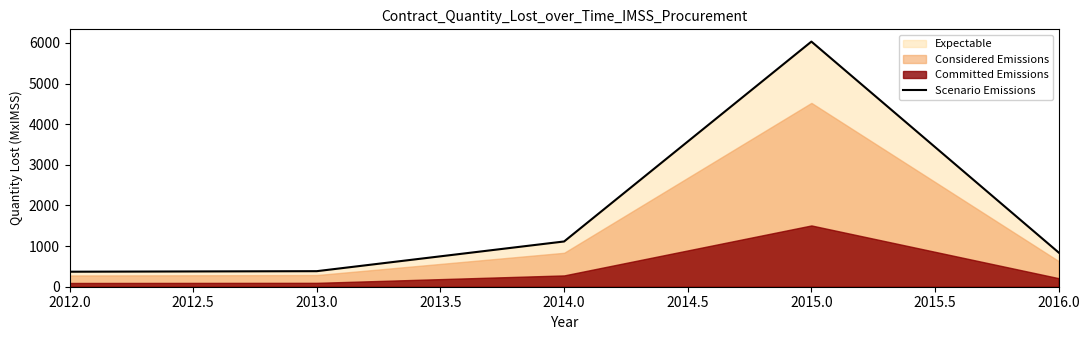

Is it true that Scenario Emissions equals 1113.6 at 2014.0?

True